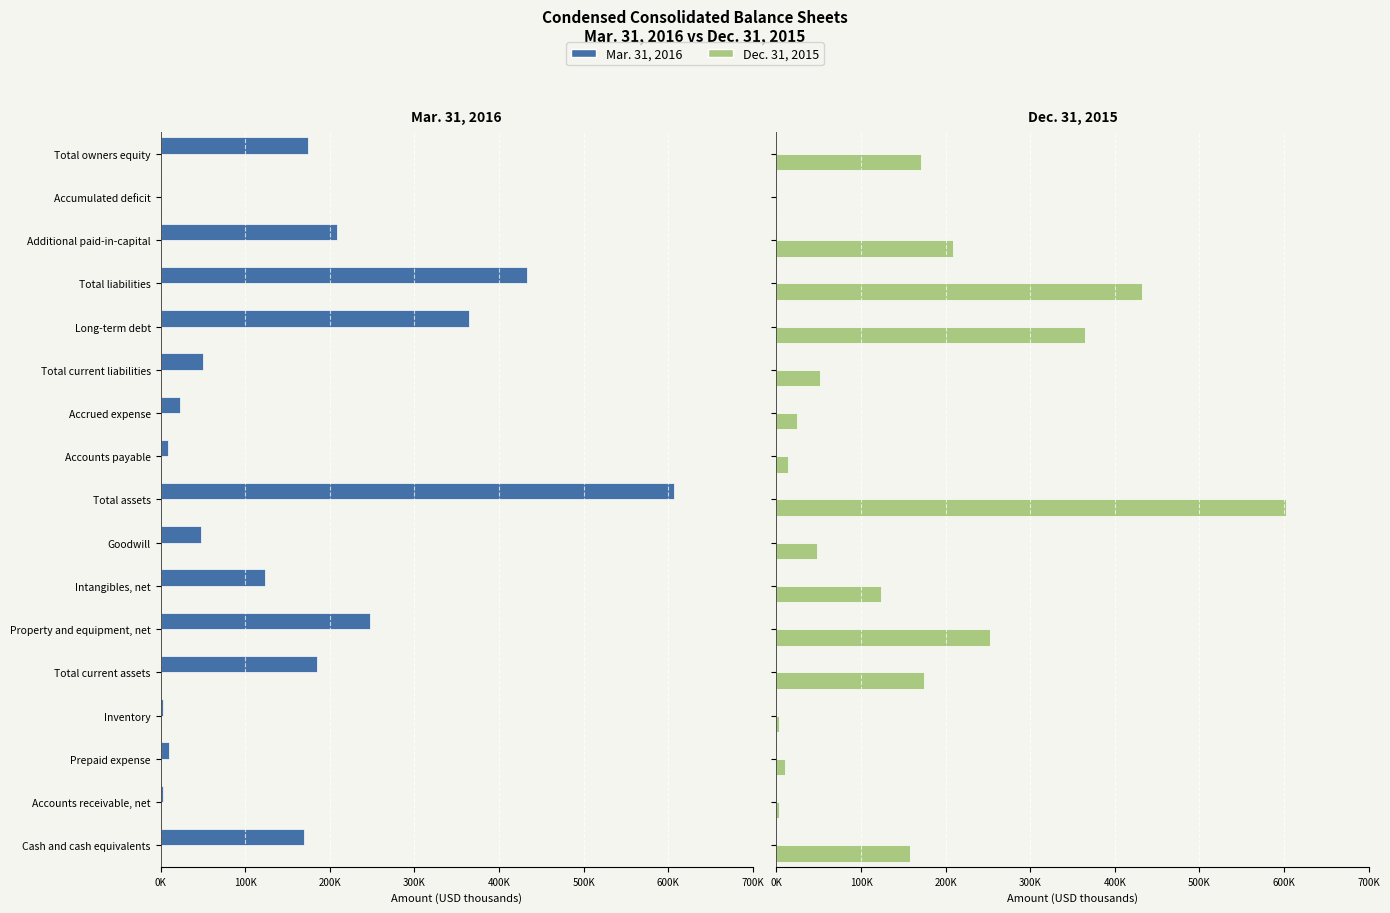

List the series in order of their overall mean, lowest first.

Mar. 31, 2016, Dec. 31, 2015